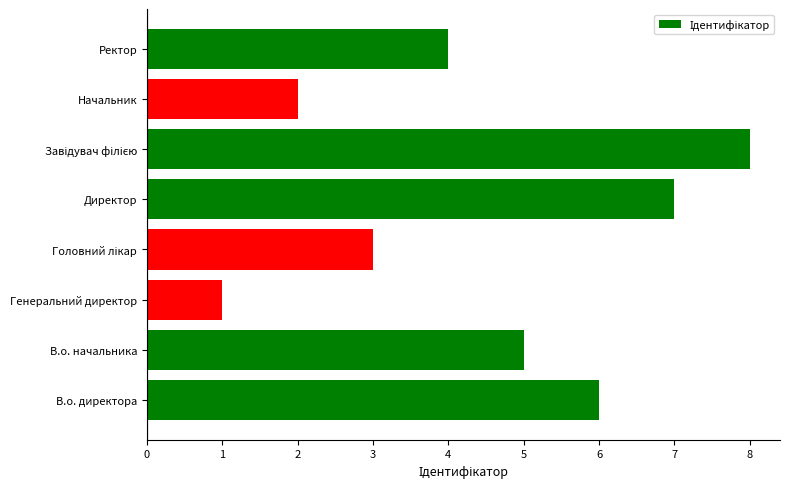

What is the sum of all values?

36